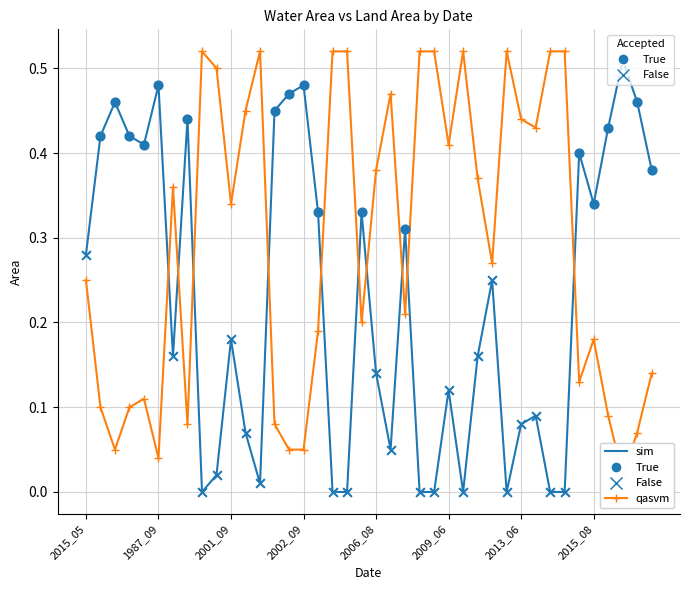

Which series ends up on top after the final intersection of sim and qasvm?

sim